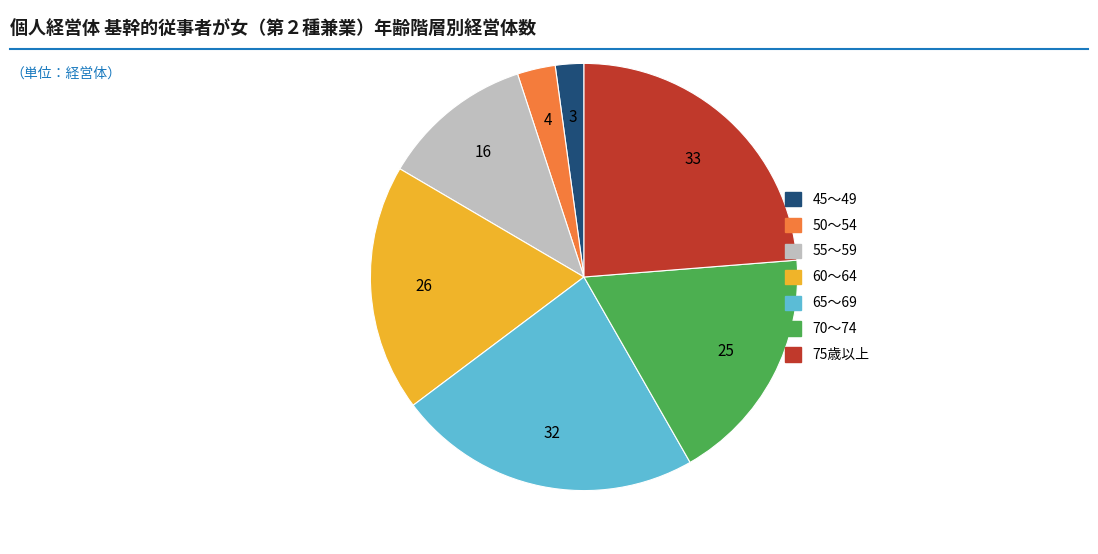

Does any single category account for the majority?

No